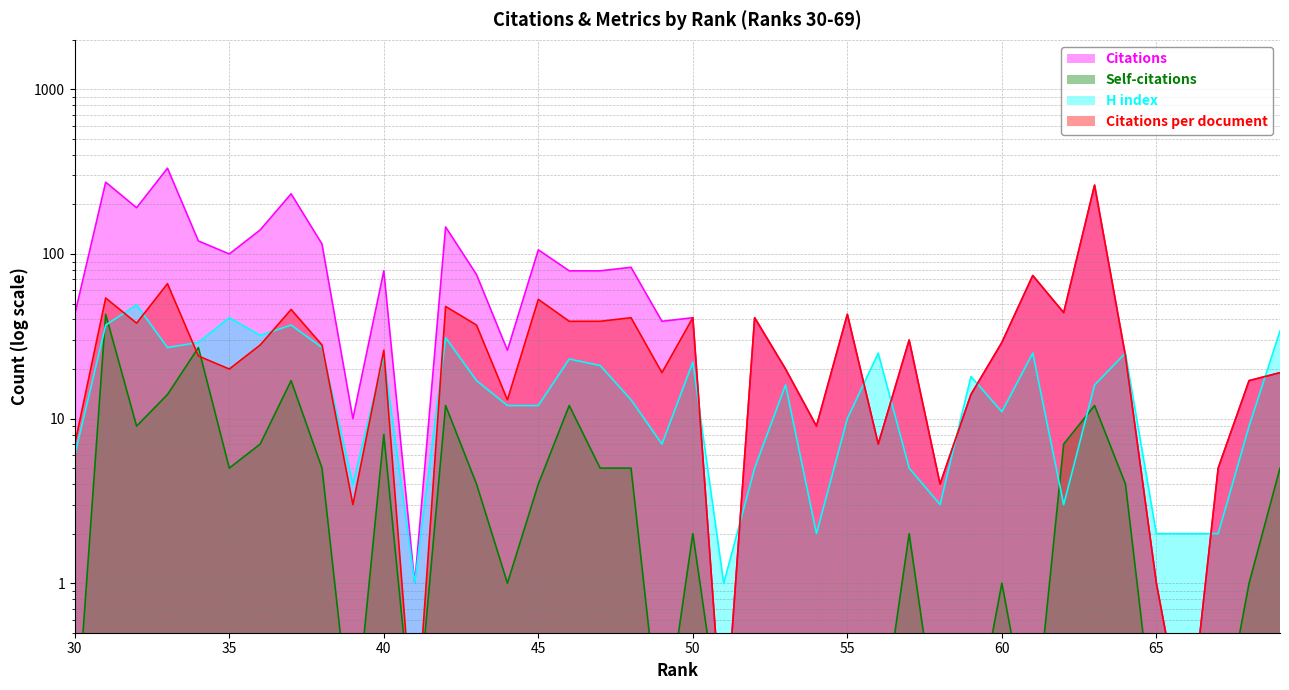

At 44, list the series in order from smallest to largest.

Self-citations, H index, Citations per document, Citations